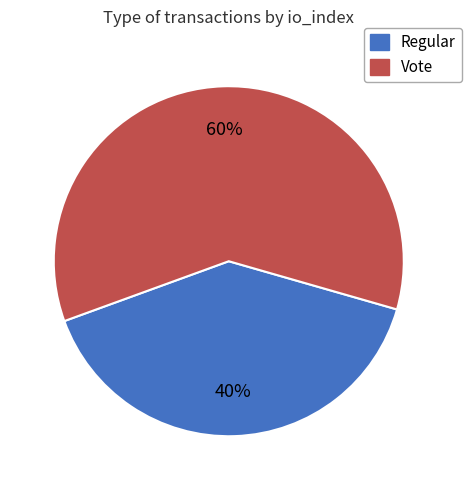

The Regular slice represents 46% of the pie. True or false?

False